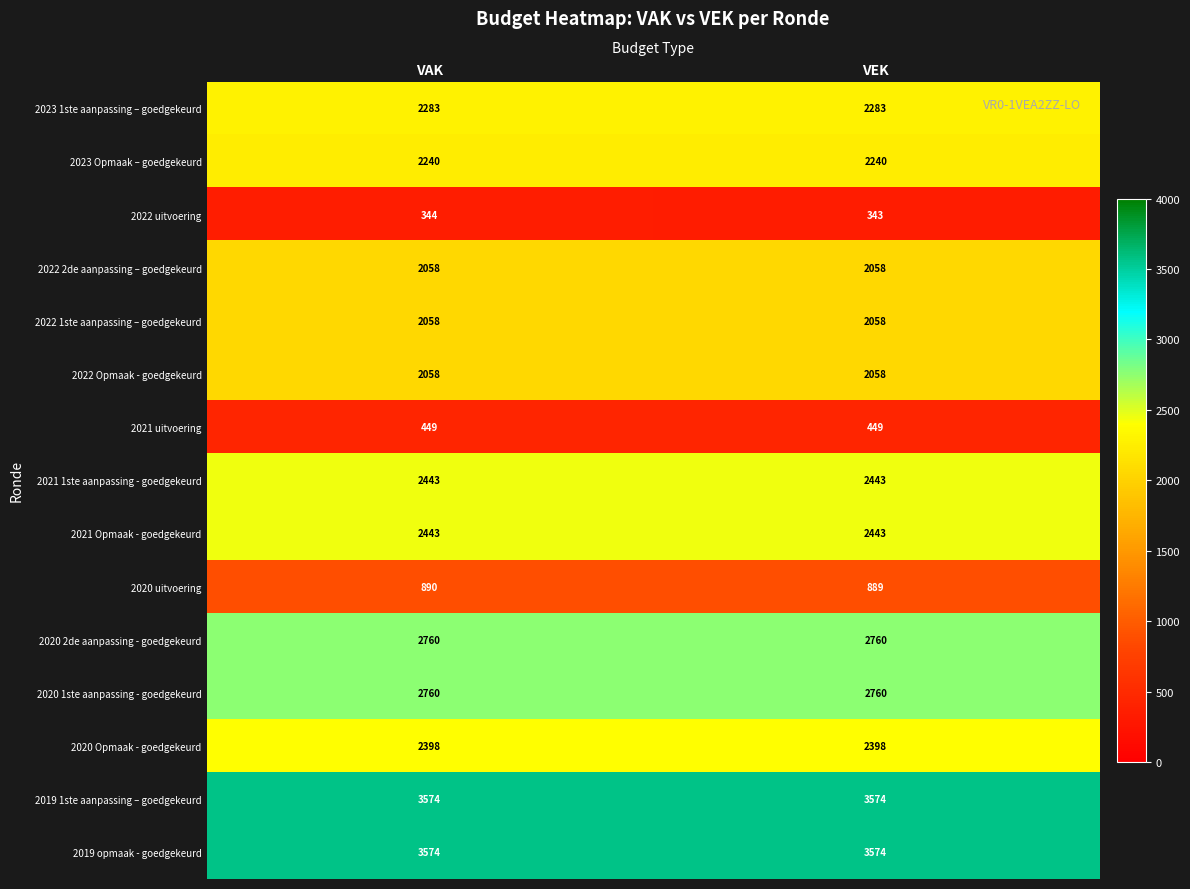

Reading left to right, extract all data points from this chart.

2023 1ste aanpassing – goedgekeurd: VAK=2283	VEK=2283
2023 Opmaak – goedgekeurd: VAK=2240	VEK=2240
2022 uitvoering: VAK=344	VEK=343
2022 2de aanpassing – goedgekeurd: VAK=2058	VEK=2058
2022 1ste aanpassing – goedgekeurd: VAK=2058	VEK=2058
2022 Opmaak - goedgekeurd: VAK=2058	VEK=2058
2021 uitvoering: VAK=449	VEK=449
2021 1ste aanpassing - goedgekeurd: VAK=2443	VEK=2443
2021 Opmaak - goedgekeurd: VAK=2443	VEK=2443
2020 uitvoering: VAK=890	VEK=889
2020 2de aanpassing - goedgekeurd: VAK=2760	VEK=2760
2020 1ste aanpassing - goedgekeurd: VAK=2760	VEK=2760
2020 Opmaak - goedgekeurd: VAK=2398	VEK=2398
2019 1ste aanpassing – goedgekeurd: VAK=3574	VEK=3574
2019 opmaak - goedgekeurd: VAK=3574	VEK=3574